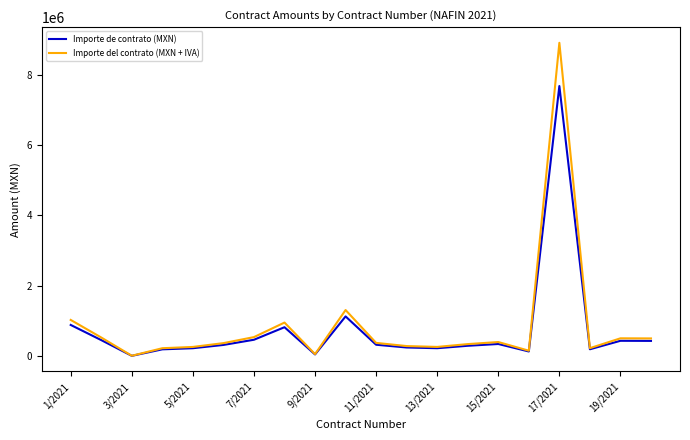

What is the lowest value of the Importe de contrato (MXN) series?

12845.6